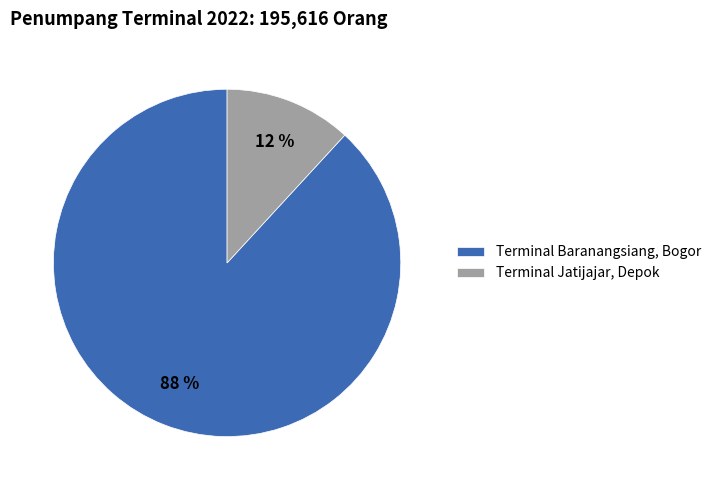

Rank the categories by value from highest to lowest.

Terminal Baranangsiang, Bogor, Terminal Jatijajar, Depok